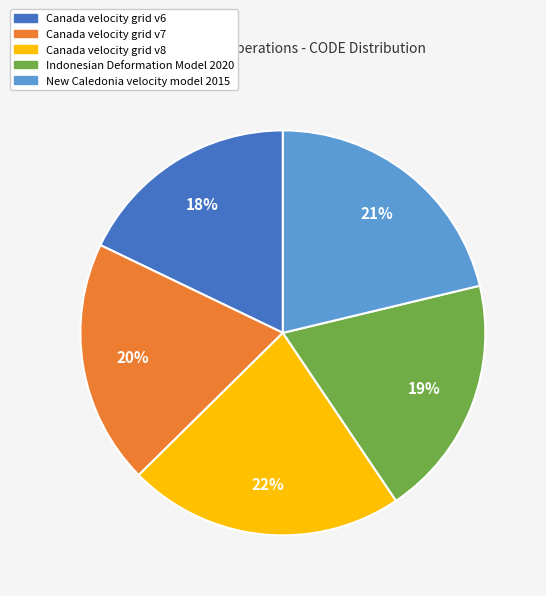

Count the number of slices in the pie.

5